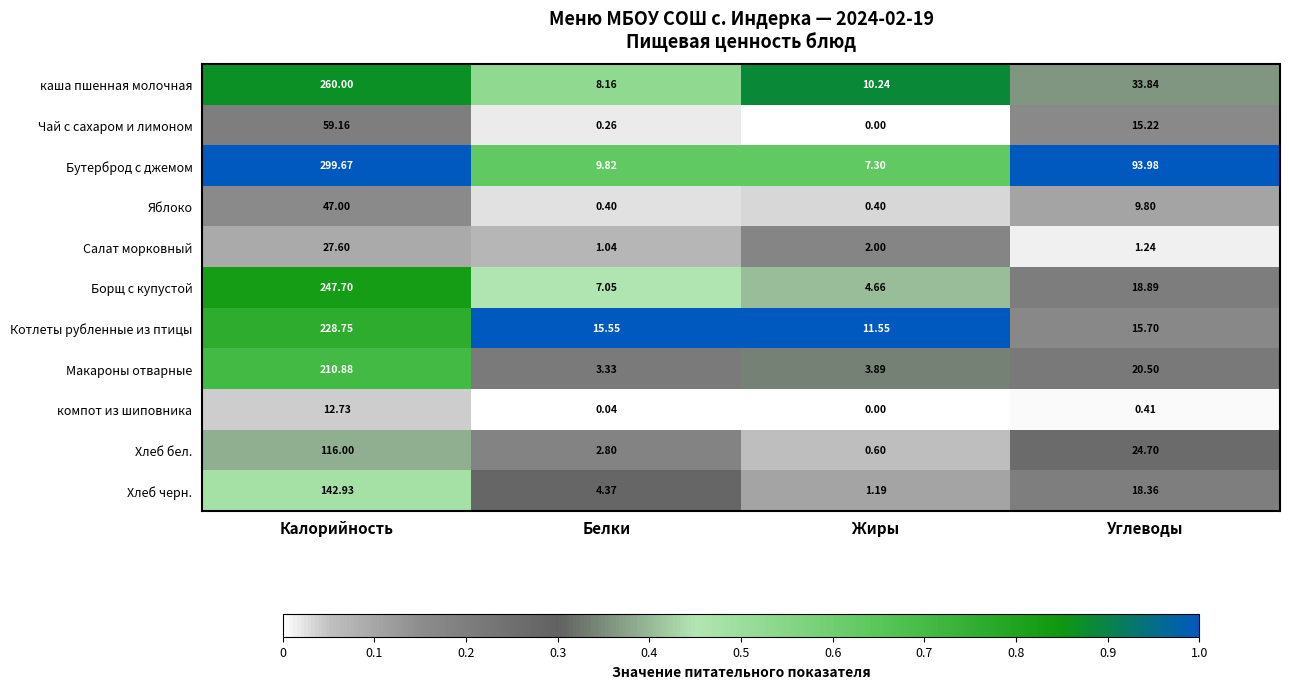

List the series in order of their peak value, lowest first.

компот из шиповника, Салат морковный, Яблоко, Чай с сахаром и лимоном, Хлеб бел., Хлеб черн., Макароны отварные, Котлеты рубленные из птицы, Борщ с купустой, каша пшенная молочная, Бутерброд с джемом